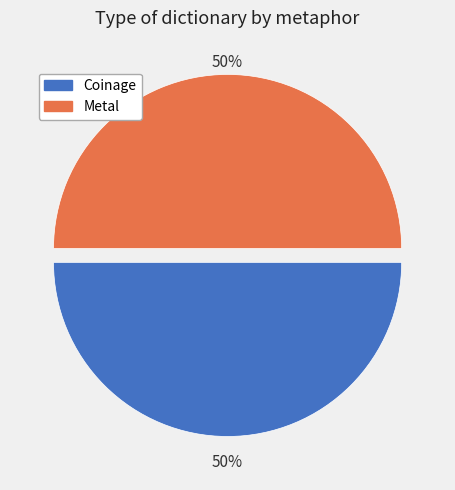

To the nearest percent, what is the average slice percentage?

50%